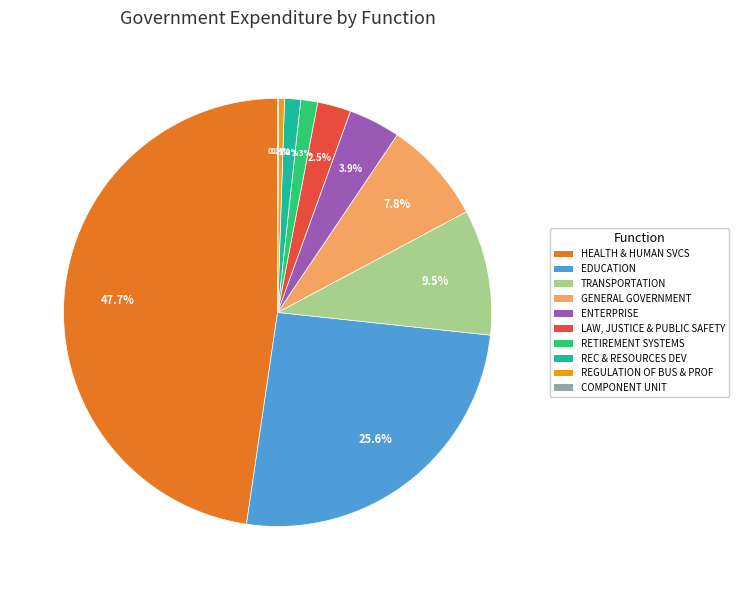

Is there any slice that represents more than half of the pie?

No